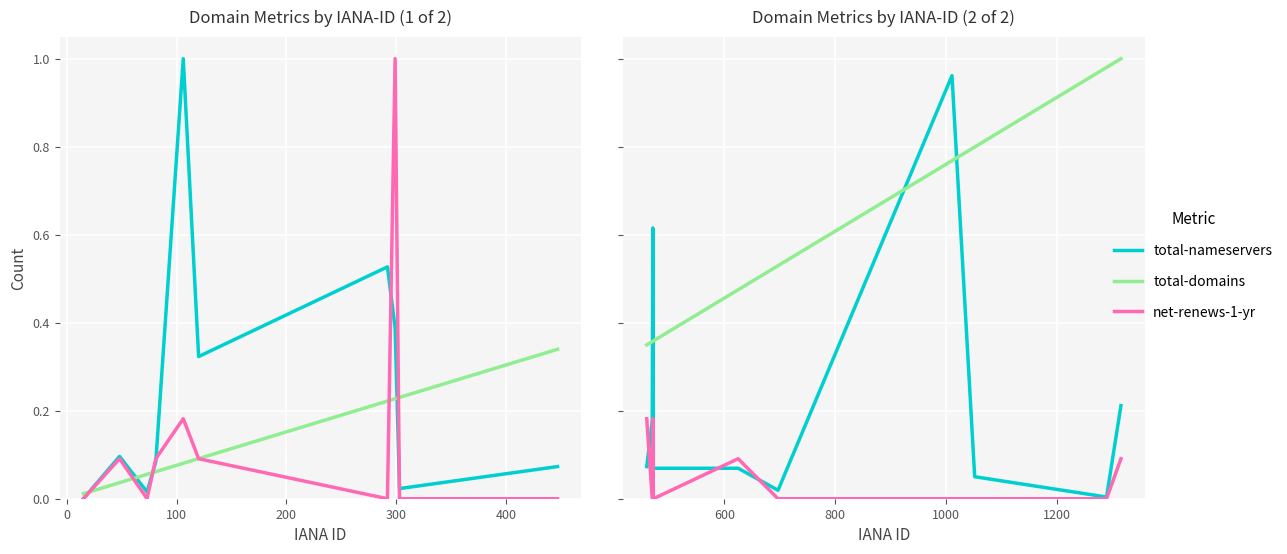

Which series ends up on top after the final intersection of total-domains and total-nameservers?

total-domains